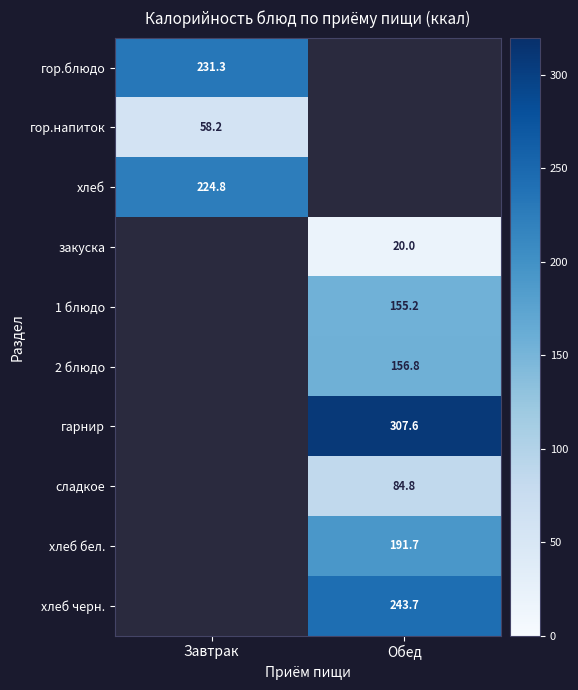

How many categories are shown in the chart?

2